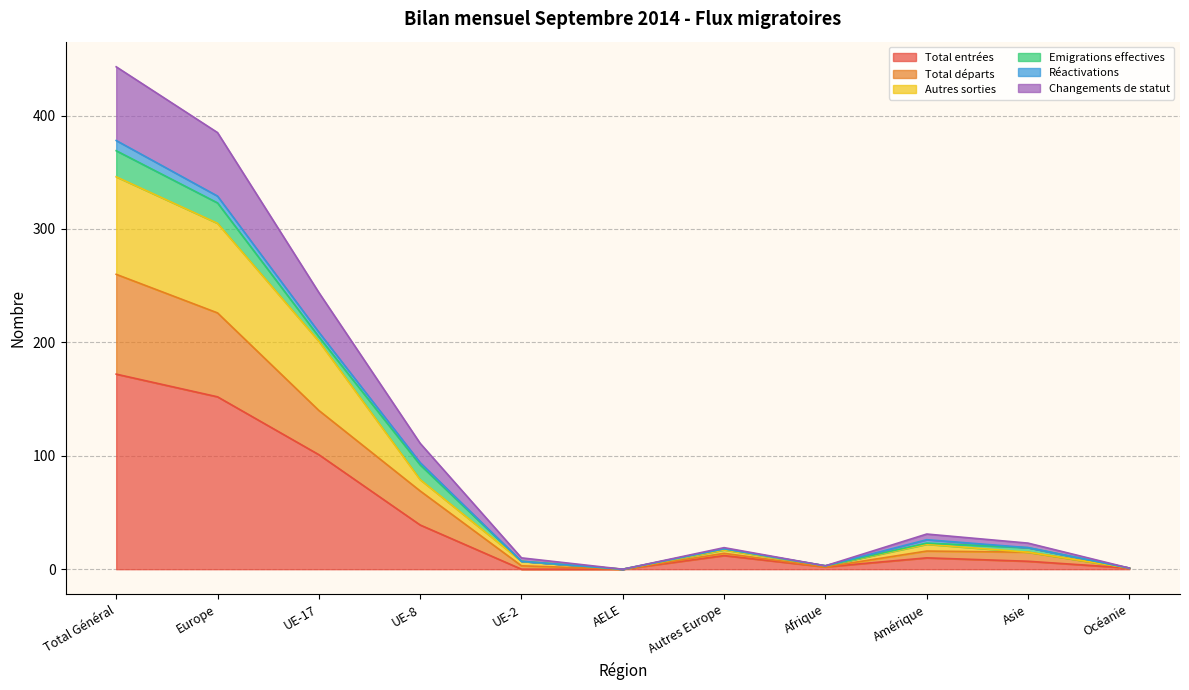

What is the difference between the Total entrées values at Total Général and Autres Europe?

160